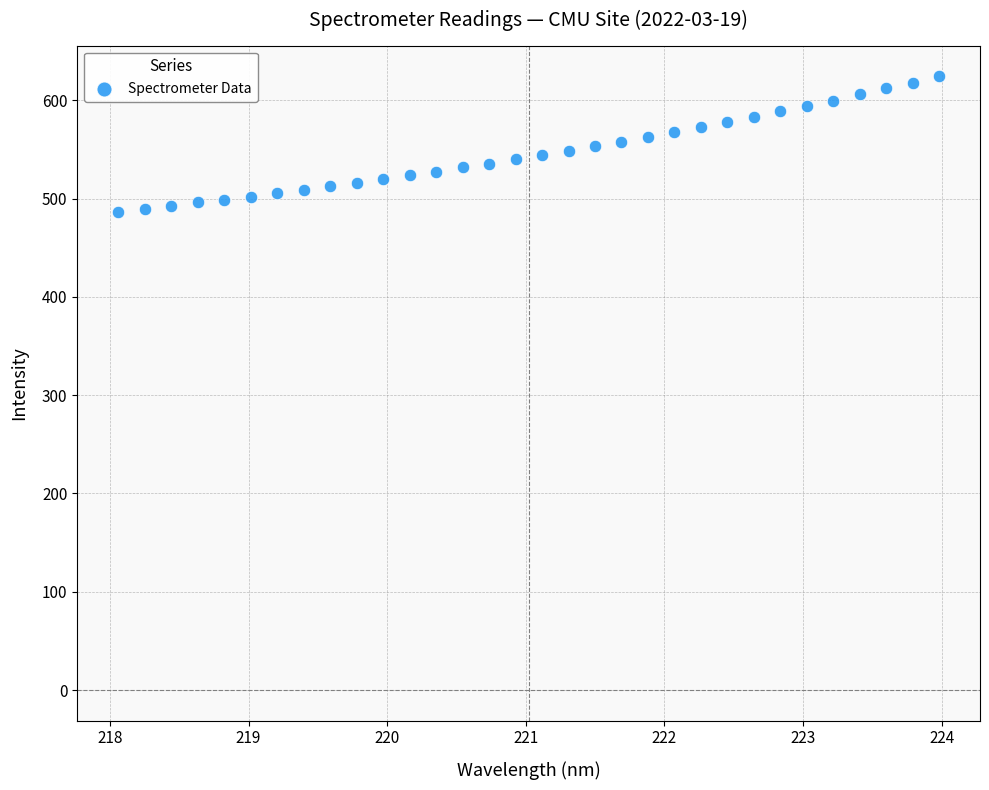

What is the range of Y values (max minus min)?

138.0